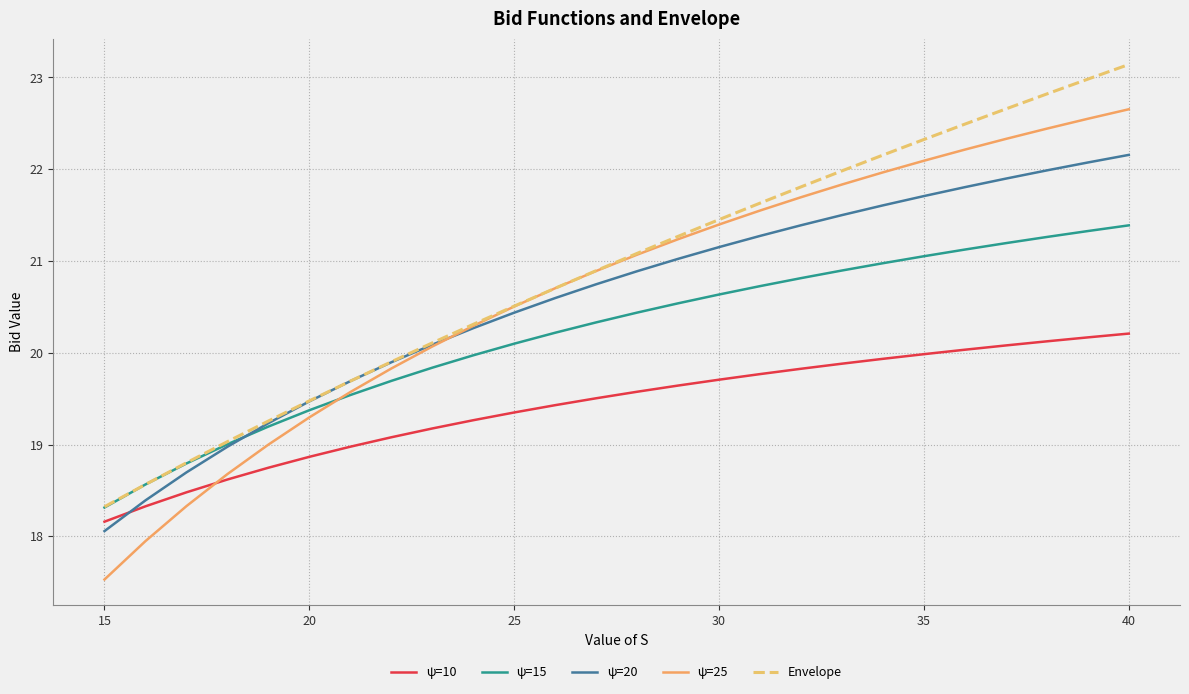

How many lines are shown in the chart?

5